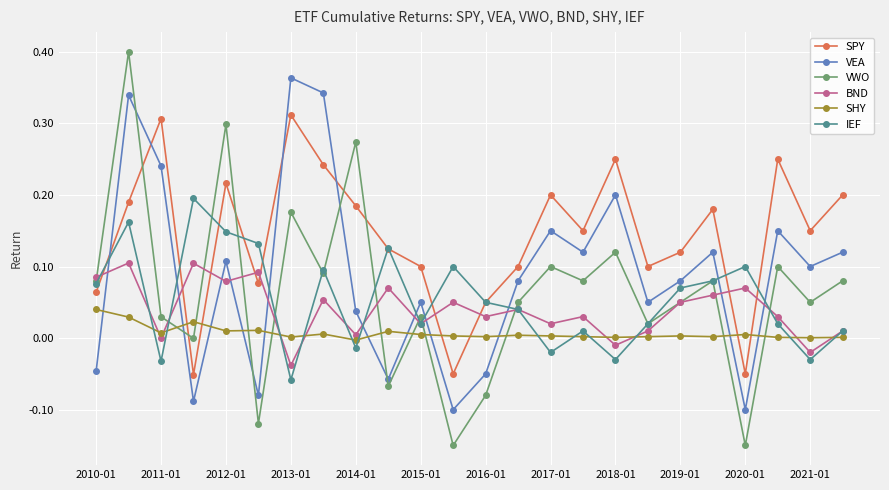

How many series are shown in this chart?

6